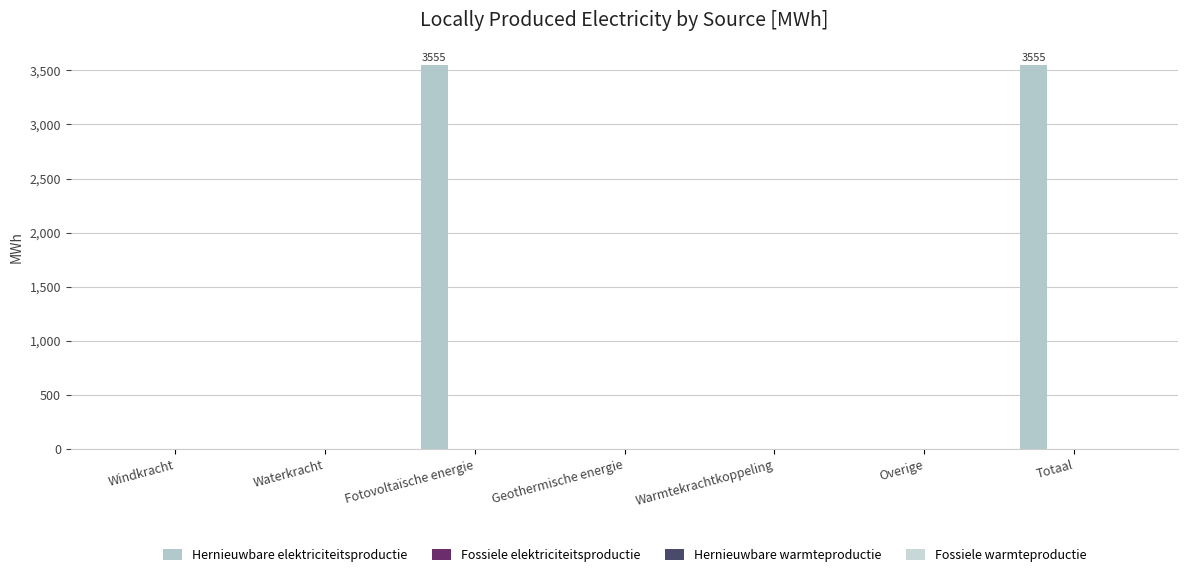

Are the bars horizontal?

No